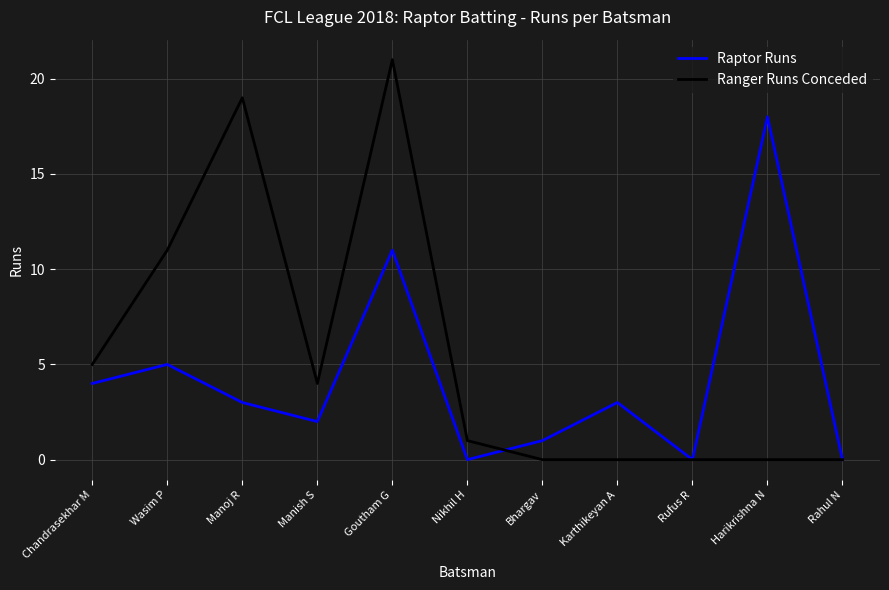

List the series in order of their peak value, lowest first.

Raptor Runs, Ranger Runs Conceded